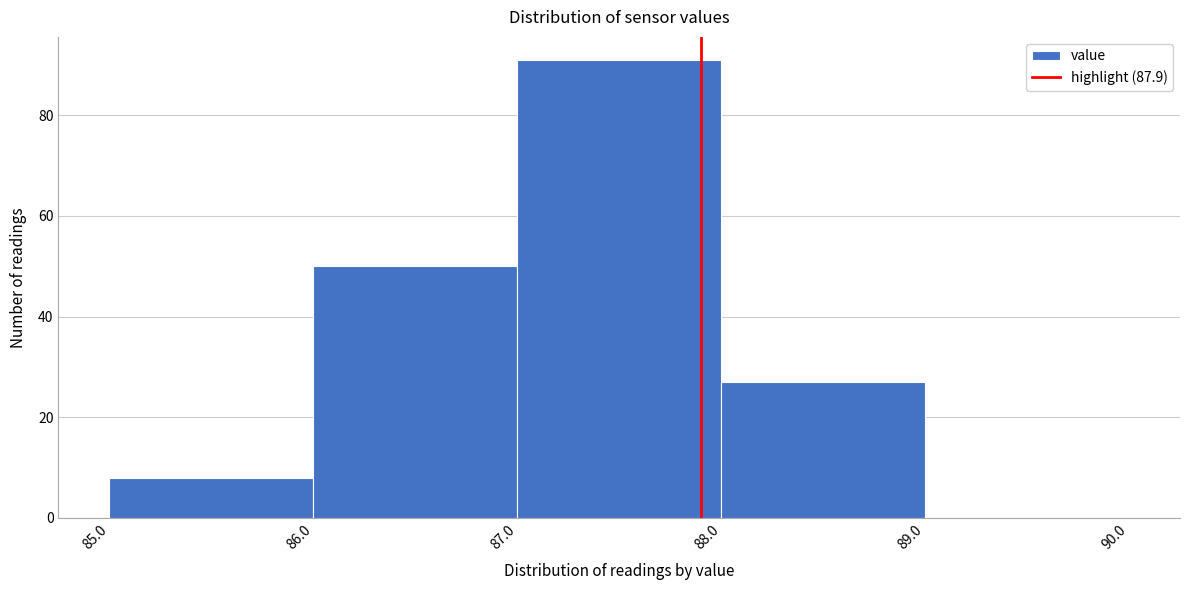

Reading left to right, list every bar in this chart as the range it spans on the x-axis followed by its height. The values are not printed on the chart, so give them approximately, as read against the axis.

85.0 to 86.0: 8
86.0 to 87.0: 50
87.0 to 88.0: 92
88.0 to 89.0: 28
89.0 to 90.0: 0